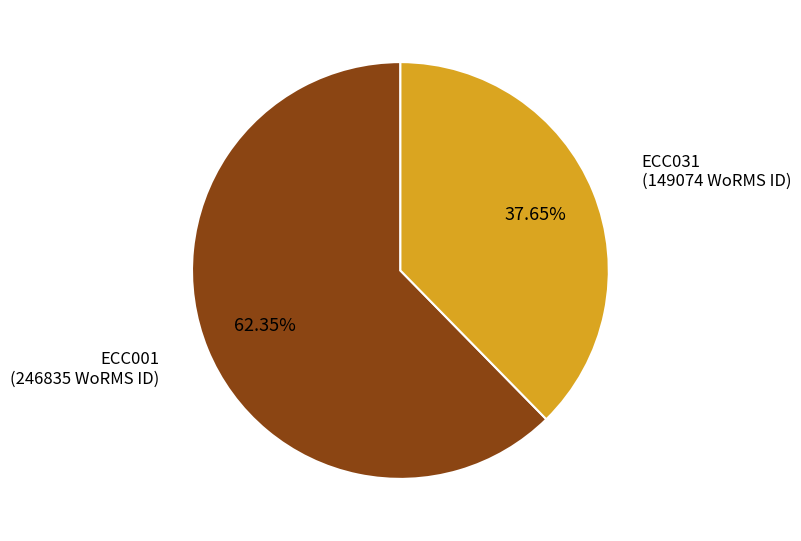

Is there any slice that represents more than half of the pie?

Yes